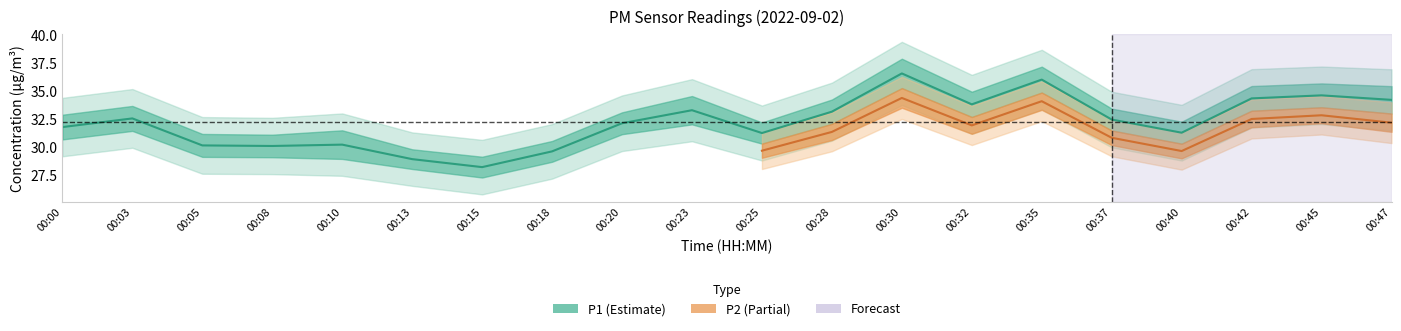

Which has a higher value, 00:45 or 00:47?

00:45